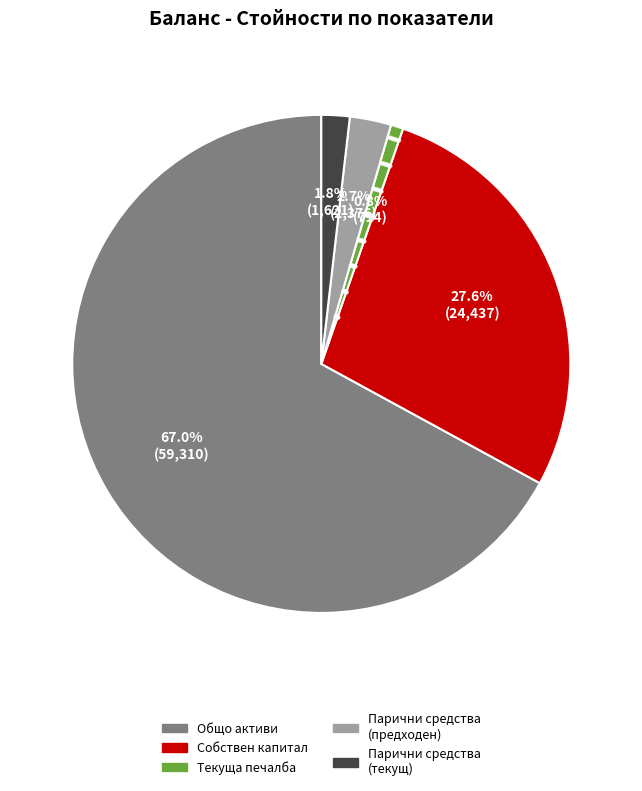

Is there any slice that represents more than half of the pie?

Yes